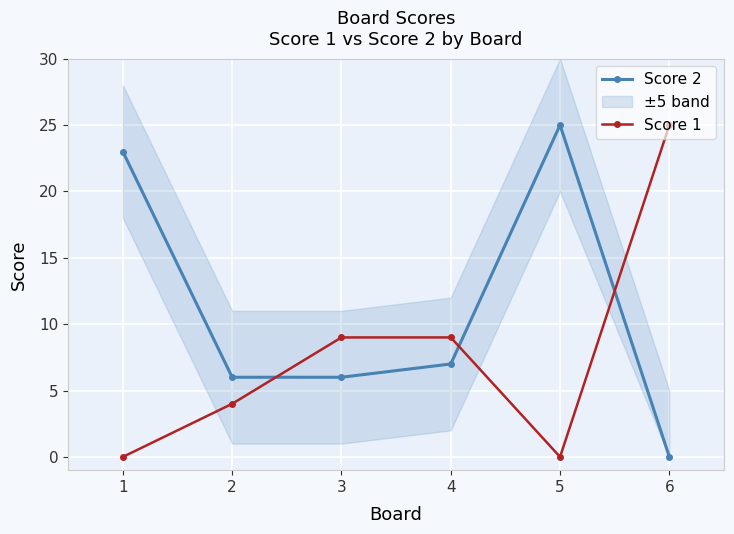

True or false: Score 1 has more than 0 points higher than both neighbors.

False